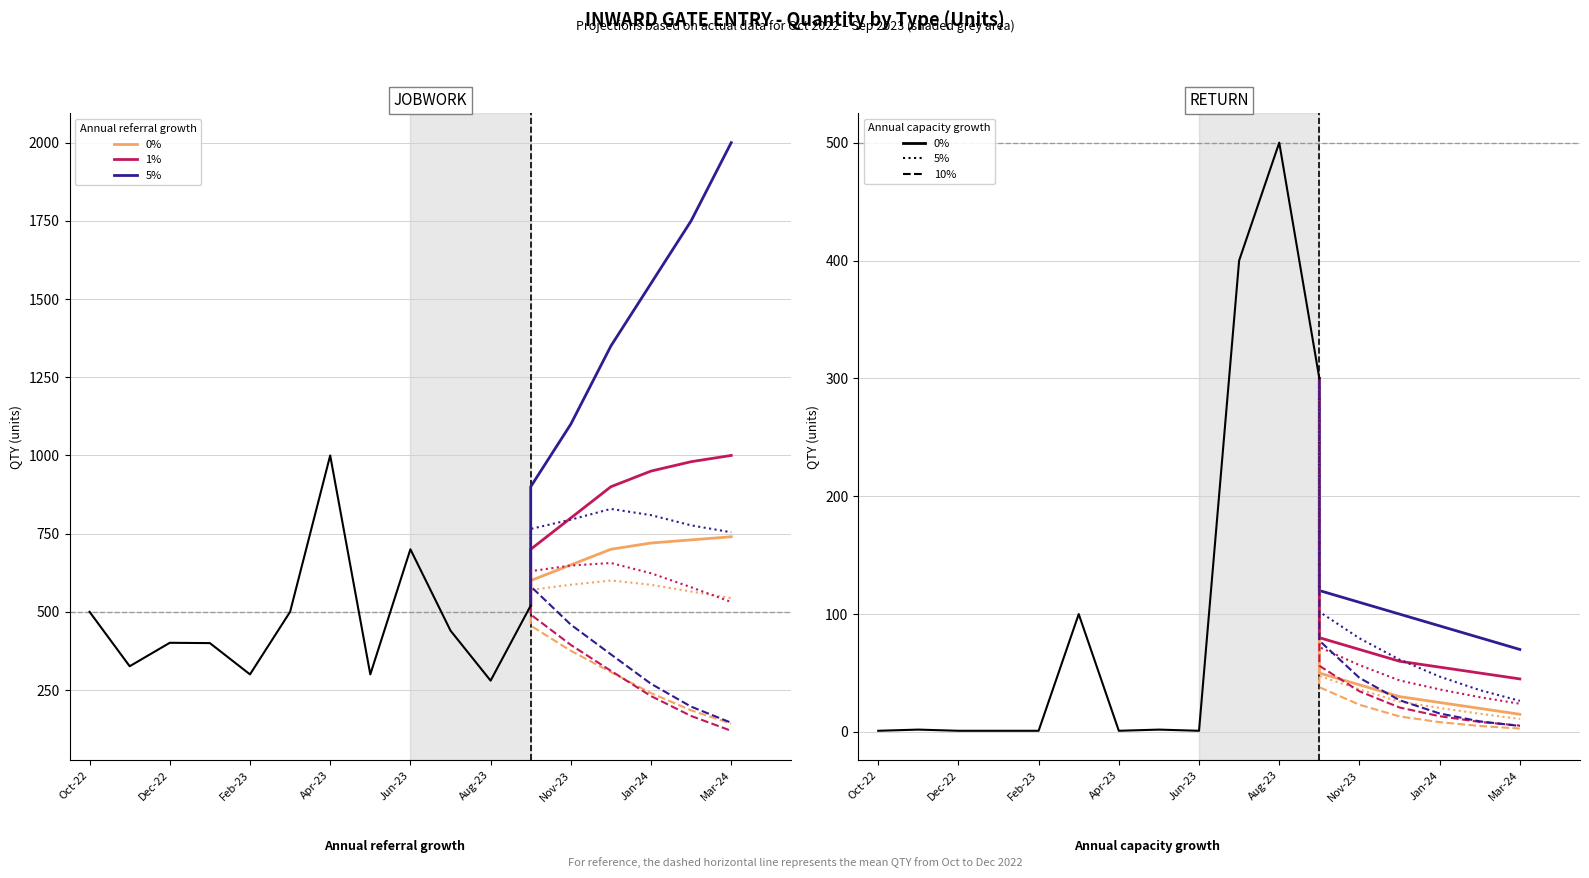

Reading left to right, list all the values displayed in this chart.

JOBWORK: 500	326	401	400	300	500	1000	300	700	440	280	520
RETURN: 1	2	1	1	1	100	1	2	1	400	500	300